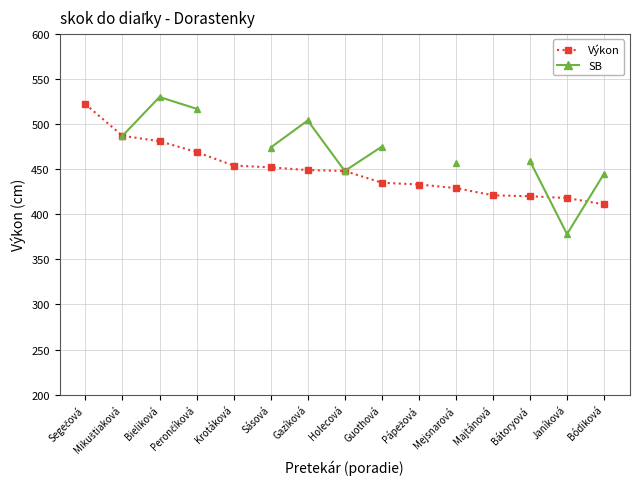

True or false: SB has more than 0 interior local peaks.

True